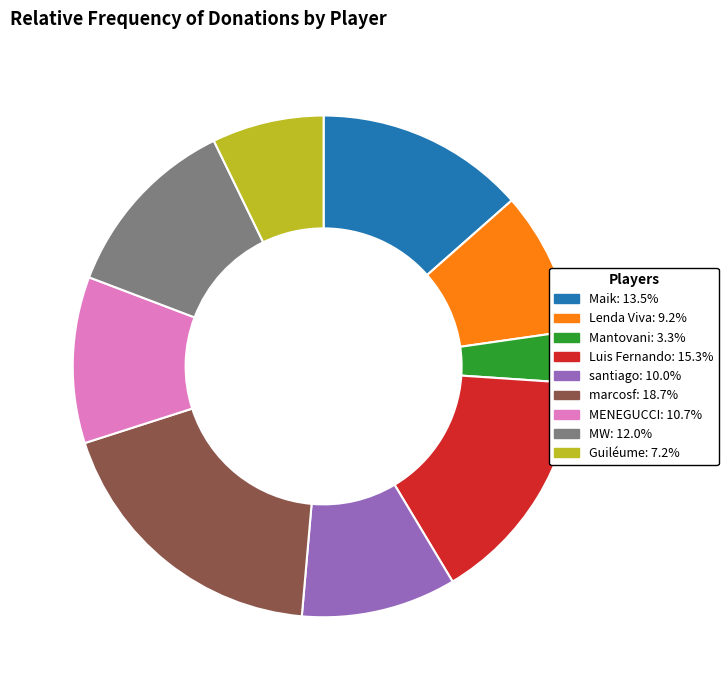

Is the sum of MENEGUCCI and santiago greater than half?

No